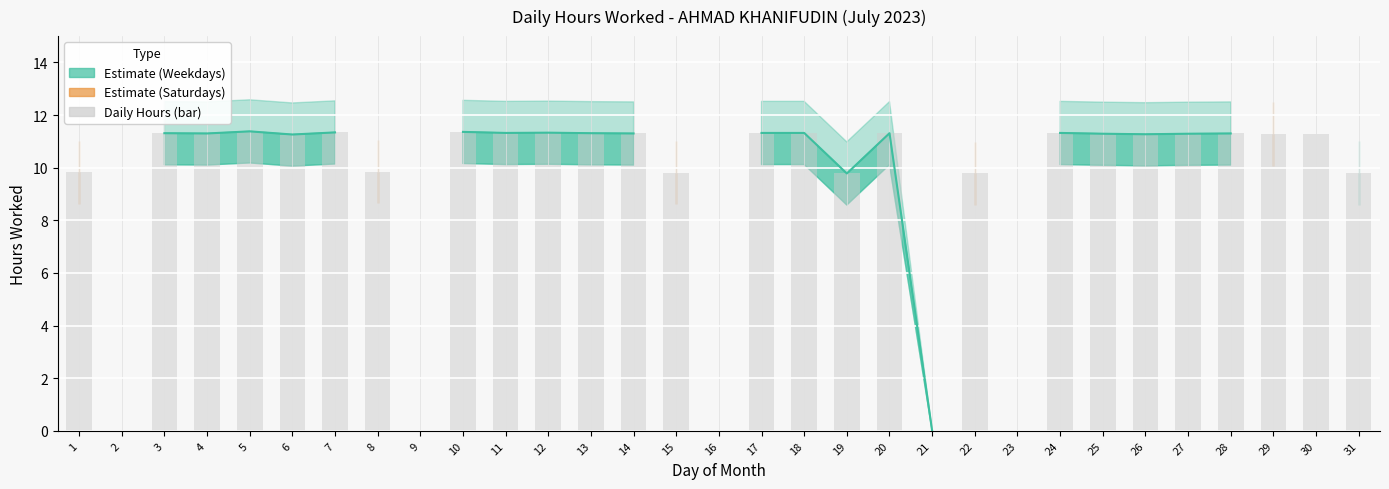

What is the maximum value shown in the chart?

11.4